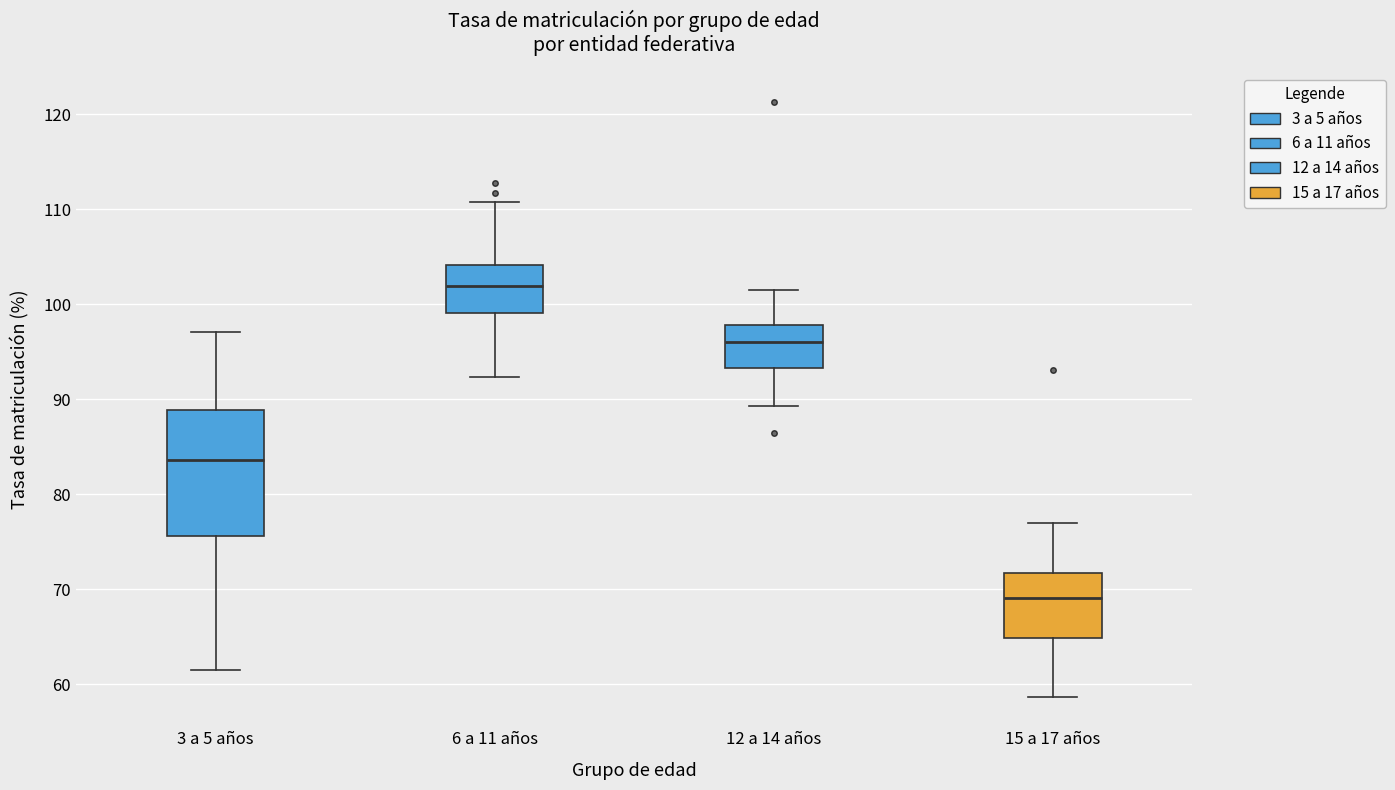

Reading left to right, transcribe this box plot: for each box, give where its median line is, the range the box spans, and where its two whiskers end, as read against the y-axis. The values are not printed on the chart, so give them approximately, as read against the axis.

3 a 5 años: median 84, box 76 to 89, whiskers 62 to 97
6 a 11 años: median 102, box 99 to 104, whiskers 92 to 111
12 a 14 años: median 96, box 93 to 98, whiskers 89 to 101
15 a 17 años: median 69, box 65 to 72, whiskers 59 to 77